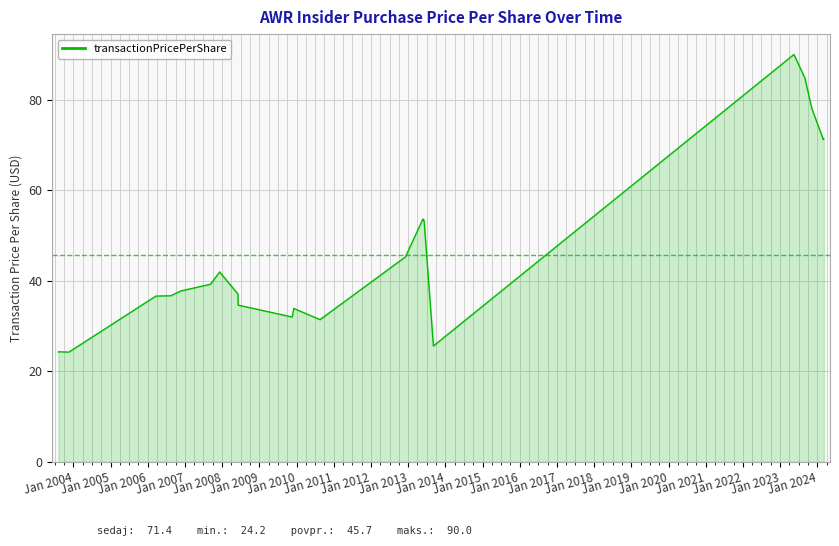

What is the difference between the values at Jan 2007 and Jan 2016?

4.7